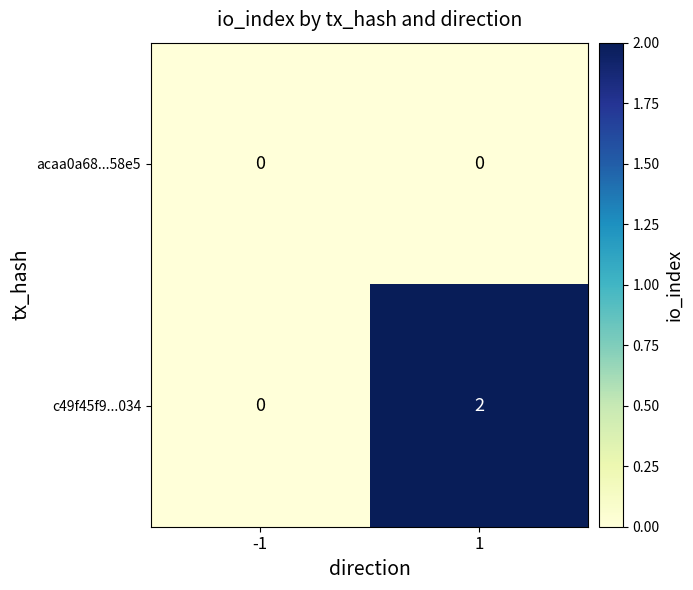

Which series has the largest range (max minus min)?

c49f45f9...034